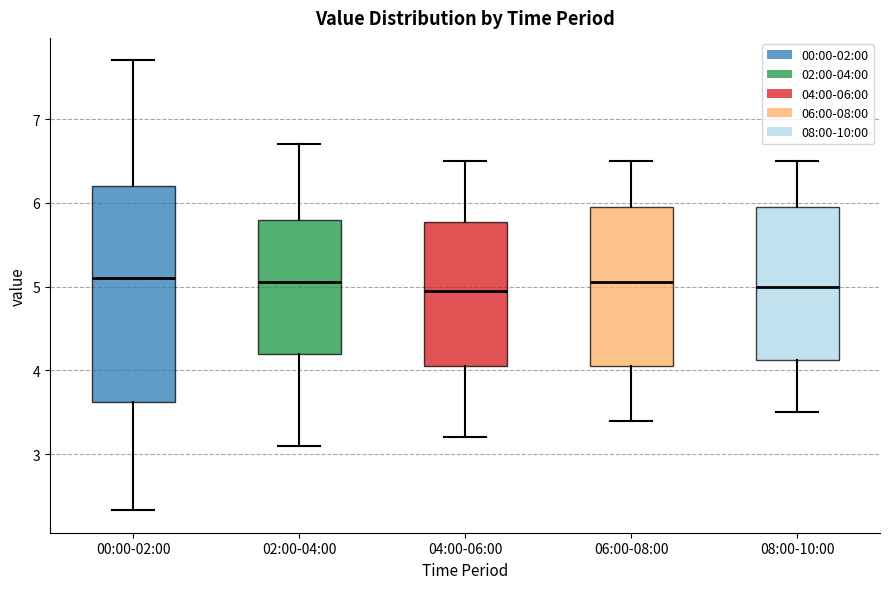

Reading left to right, read every box against the y-axis: the position of its median line, the range the box covers, and the ends of its whiskers. The values are not printed on the chart, so give them approximately, as read against the axis.

00:00-02:00: median 5.1, box 3.6 to 6.2, whiskers 2.3 to 7.7
02:00-04:00: median 5.1, box 4.2 to 5.8, whiskers 3.1 to 6.7
04:00-06:00: median 5.0, box 4.1 to 5.8, whiskers 3.2 to 6.5
06:00-08:00: median 5.1, box 4.1 to 6.0, whiskers 3.4 to 6.5
08:00-10:00: median 5.0, box 4.1 to 6.0, whiskers 3.5 to 6.5